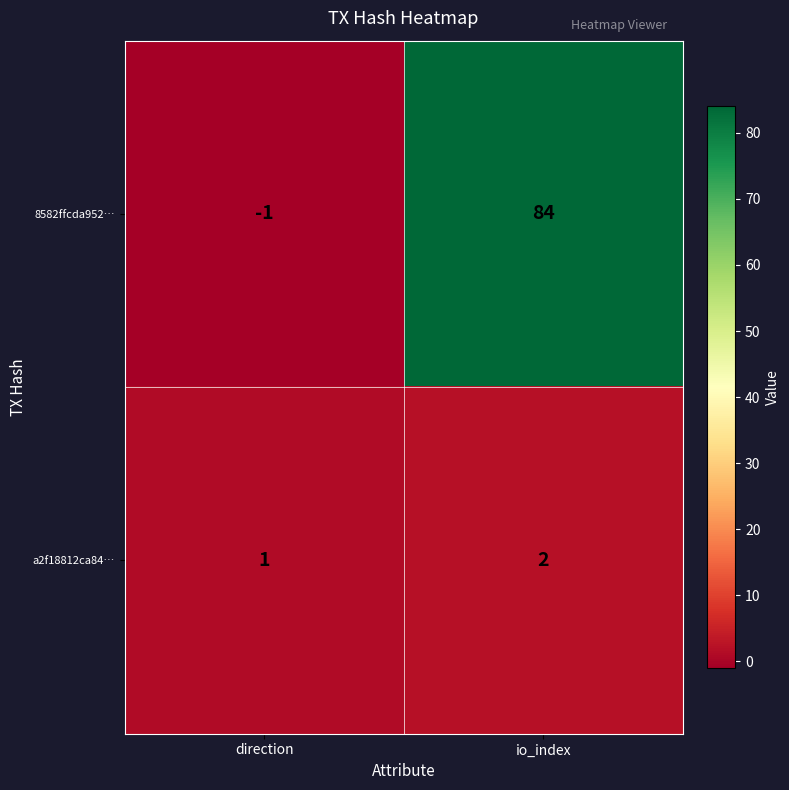

What is the greatest value displayed?

84